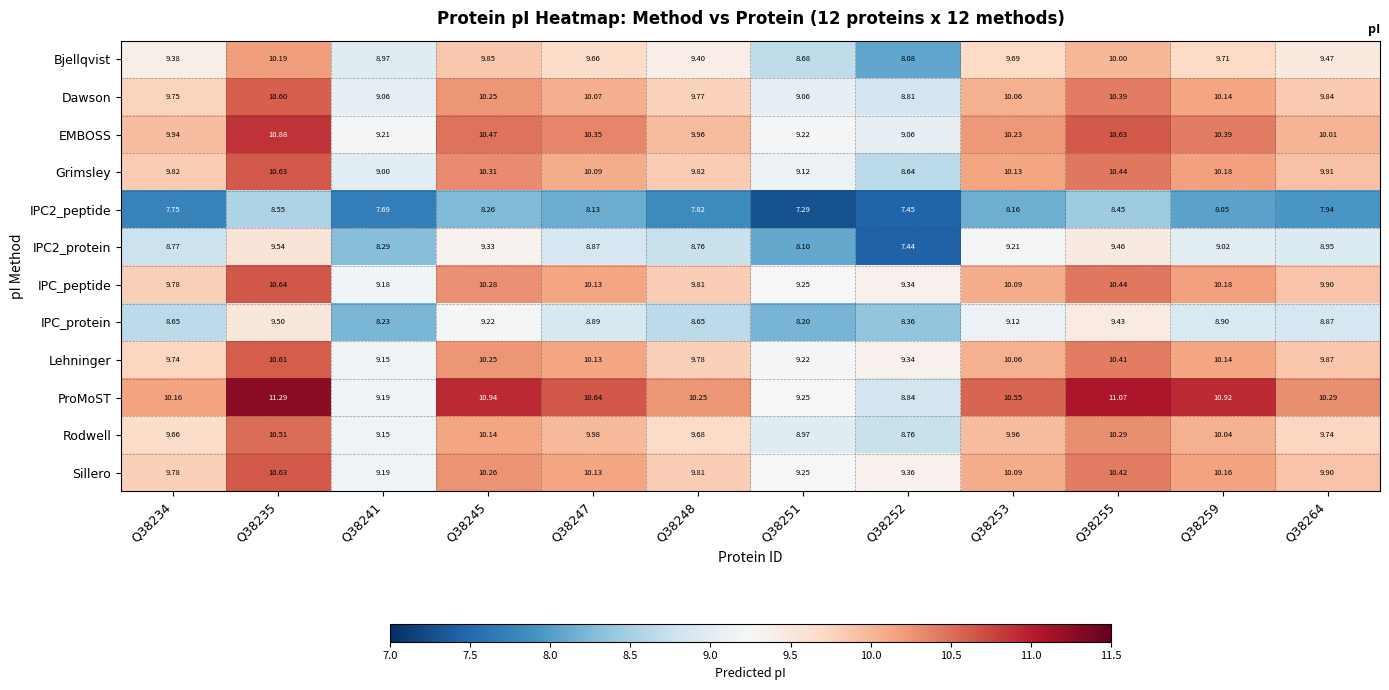

At which category is the sum across all series the highest?

Q38235